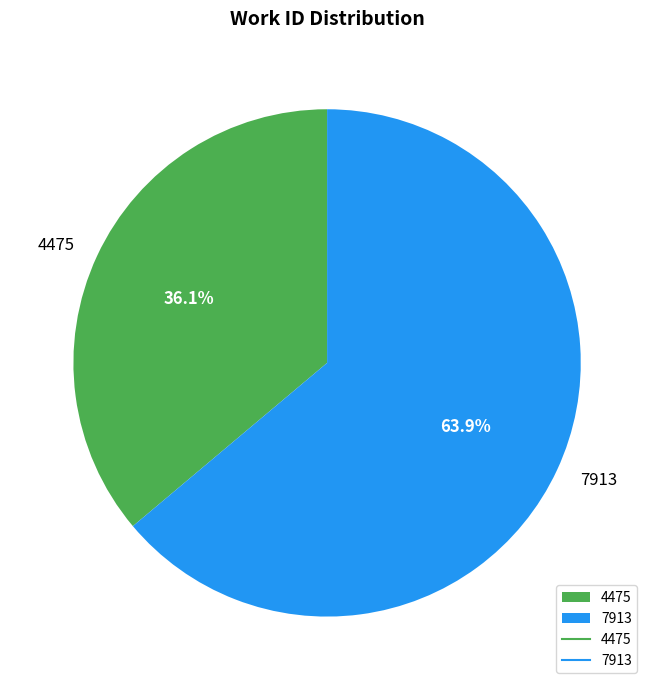

Count the number of slices in the pie.

2